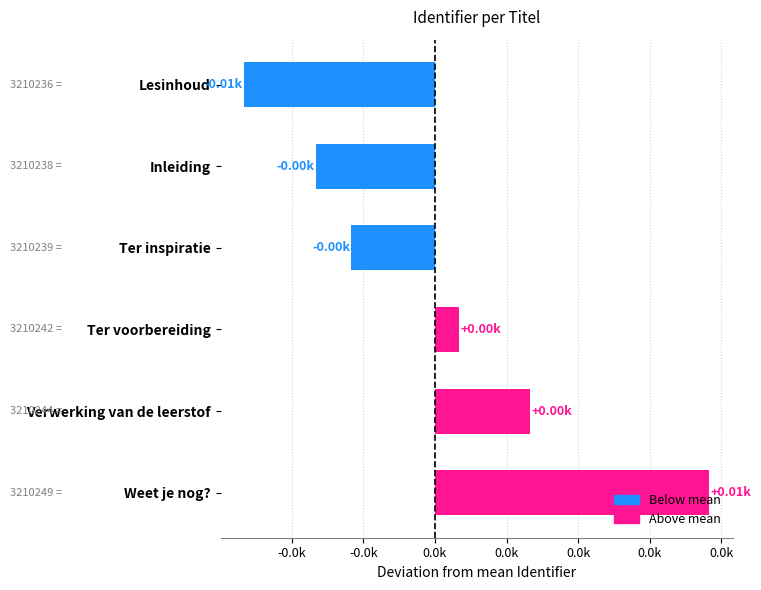

Are the bars horizontal?

Yes